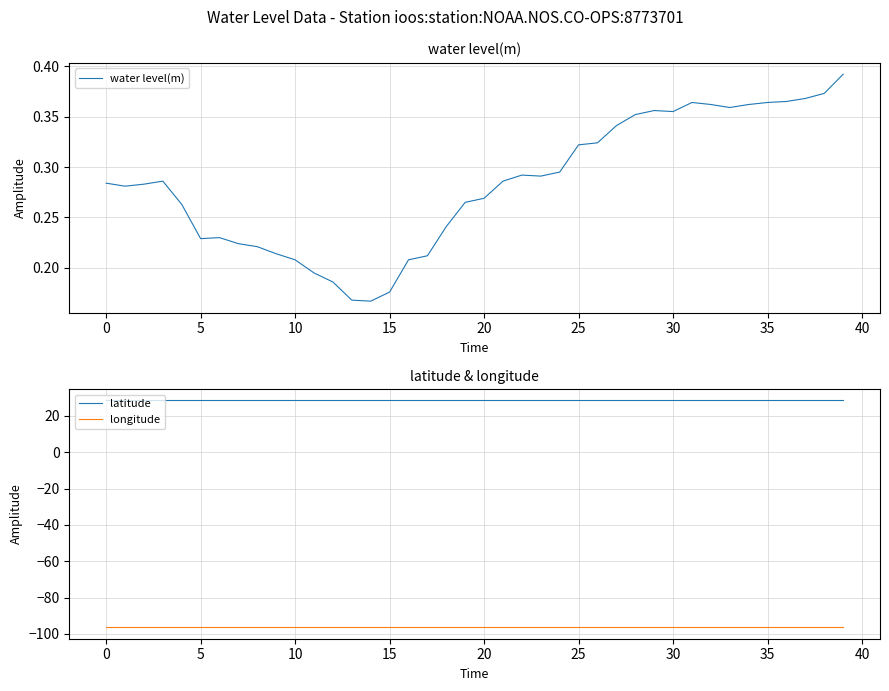

Rank the series by their average value, from lowest to highest.

longitude, water level(m), latitude